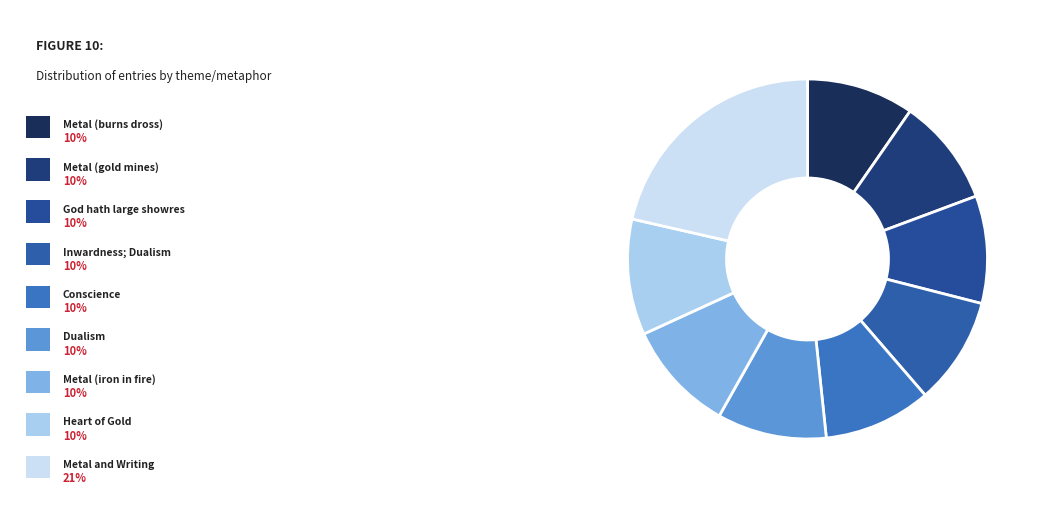

Rank the categories by value from lowest to highest.

Metal (burns dross), Metal (gold mines), God hath large showres, Inwardness; Dualism, Conscience, Dualism, Metal (iron in fire), Heart of Gold, Metal and Writing